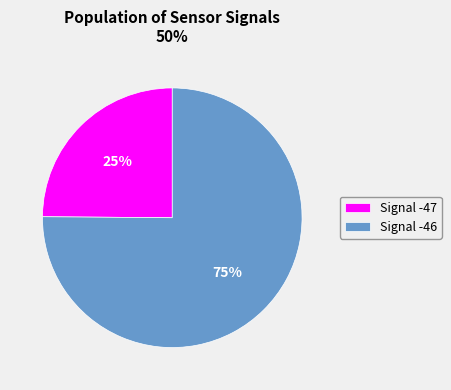

Is the sum of Signal -47 and Signal -46 greater than half?

Yes